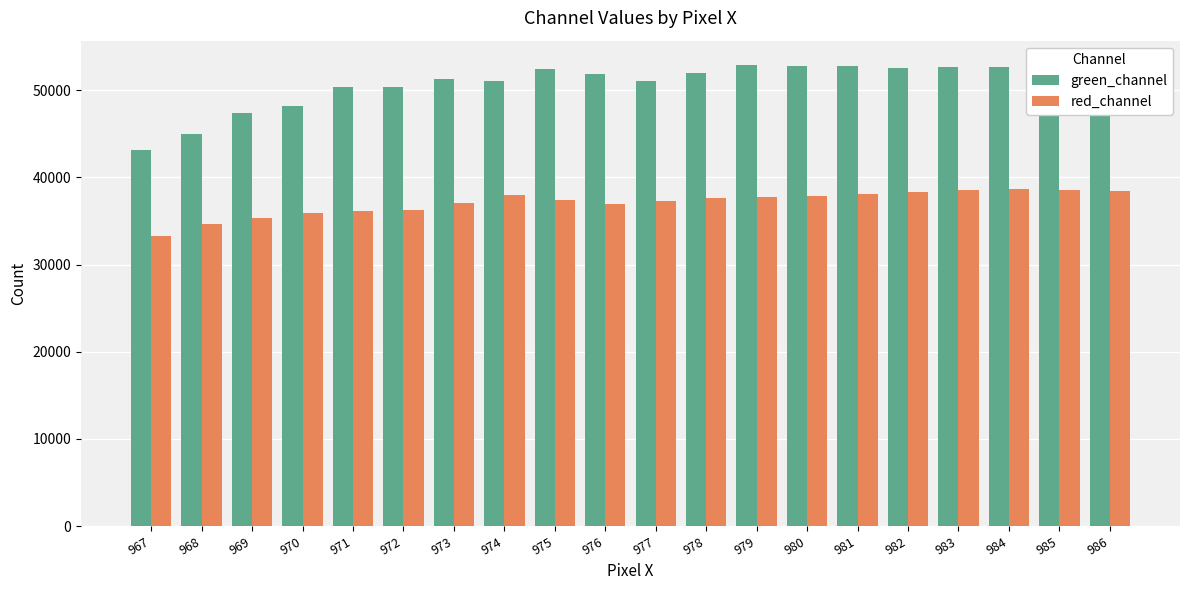

What is the average value of the red_channel series?

37109